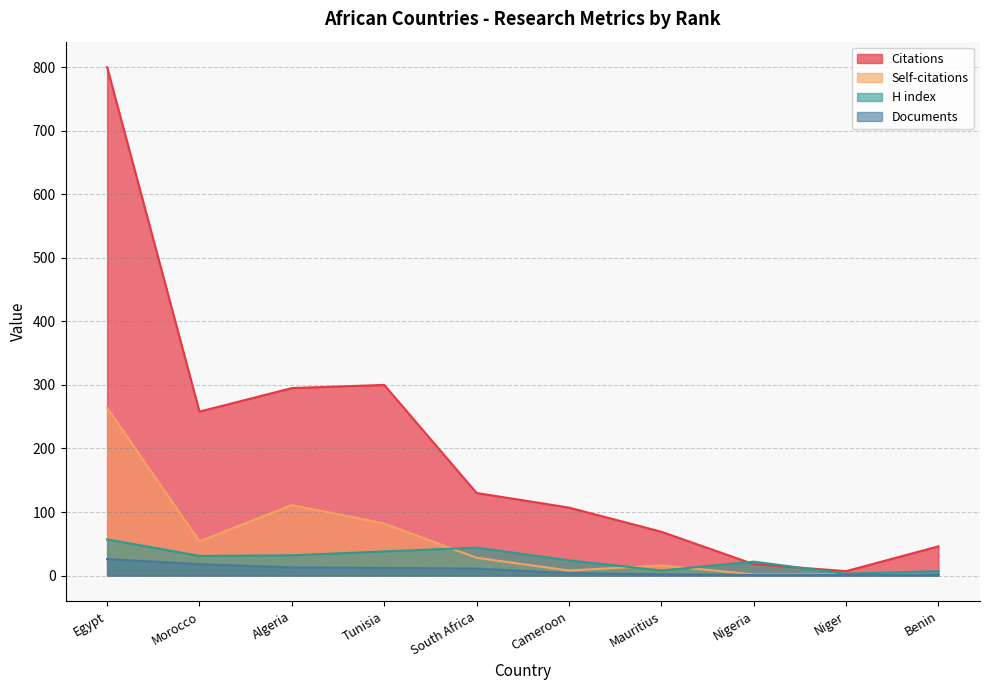

At which category does the chart reach its peak across all series?

Egypt